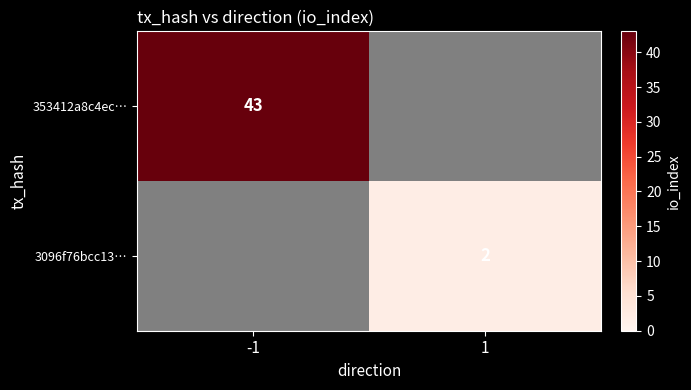

Is the value of 3096f76bcc13… at 1 greater than the value of 353412a8c4ec… at -1?

No